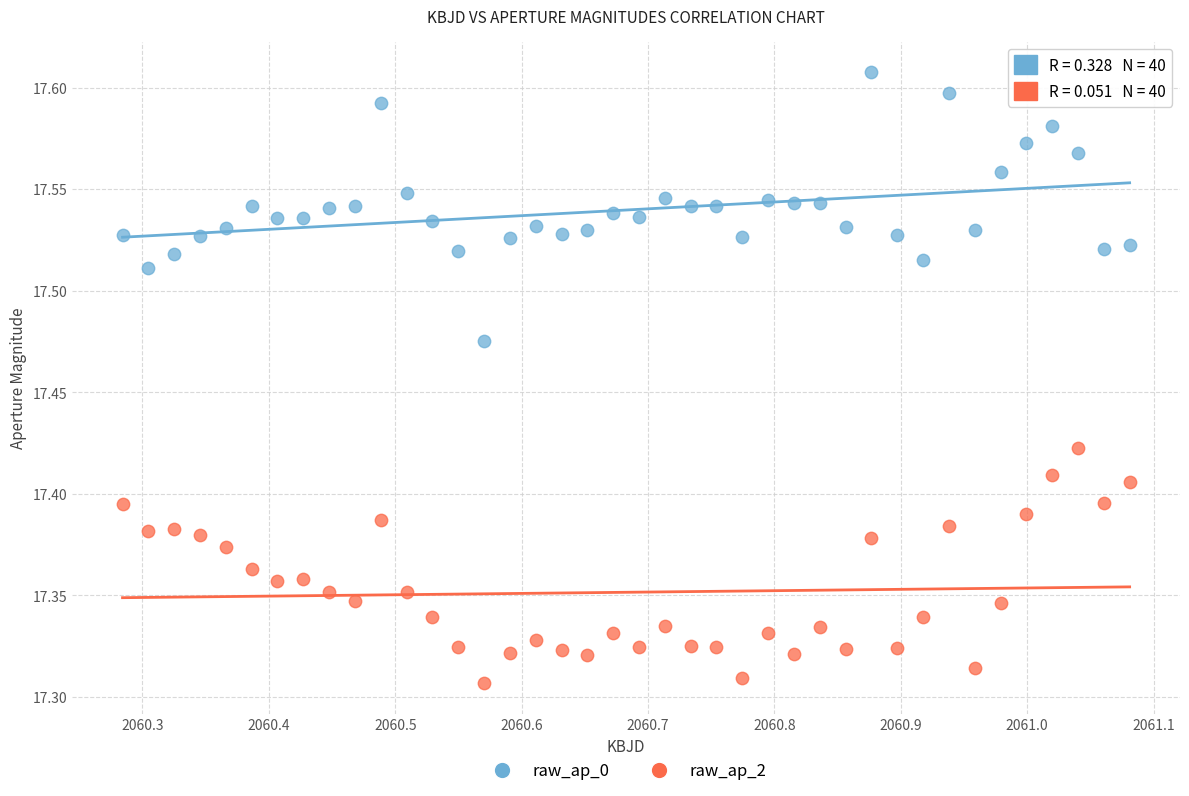

What are all the series names shown in the legend?

raw_ap_0, raw_ap_2